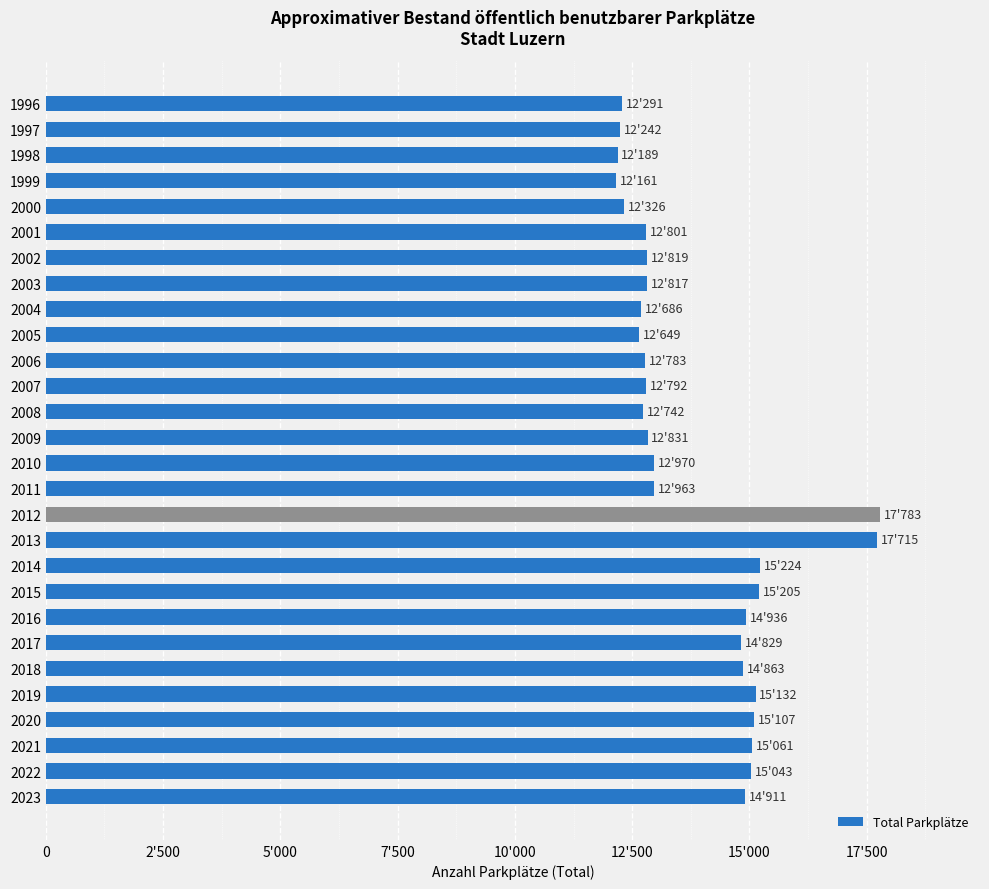

What is the minimum value shown in the chart?

12161